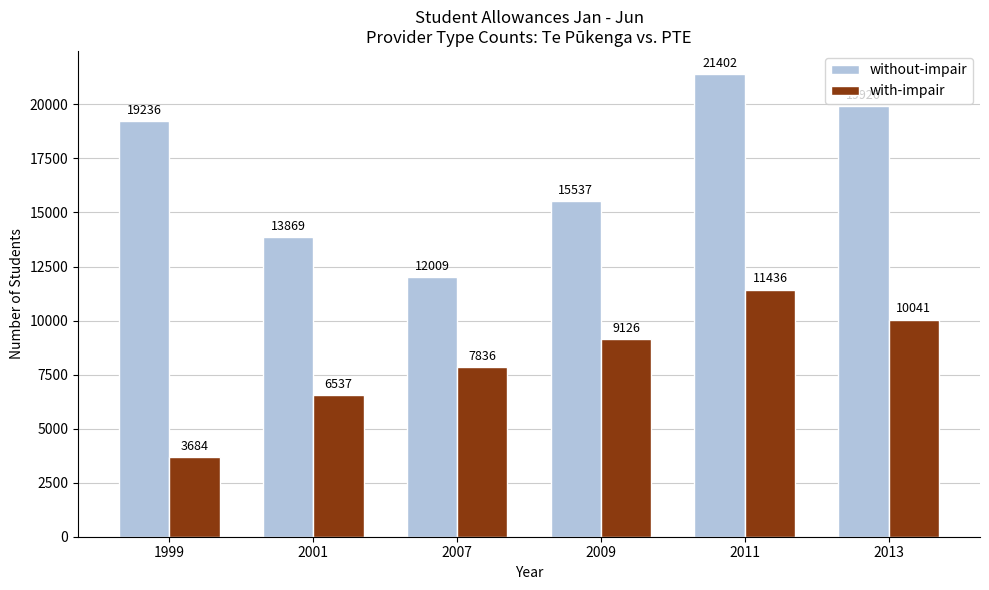

Is the value of without-impair at 1999 greater than the value of with-impair at 2001?

Yes